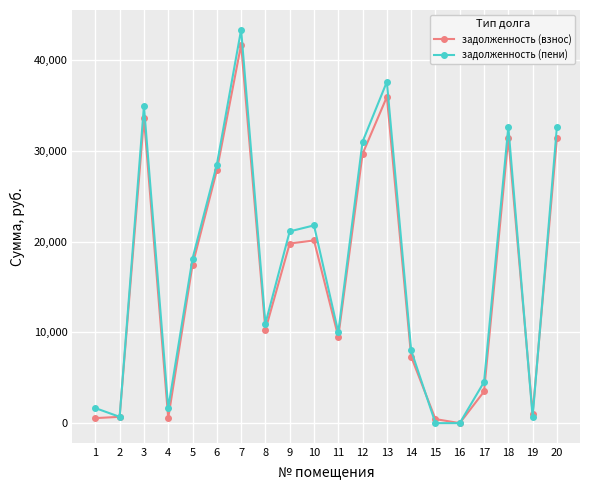

Which series has the largest range (max minus min)?

задолженность (пени)